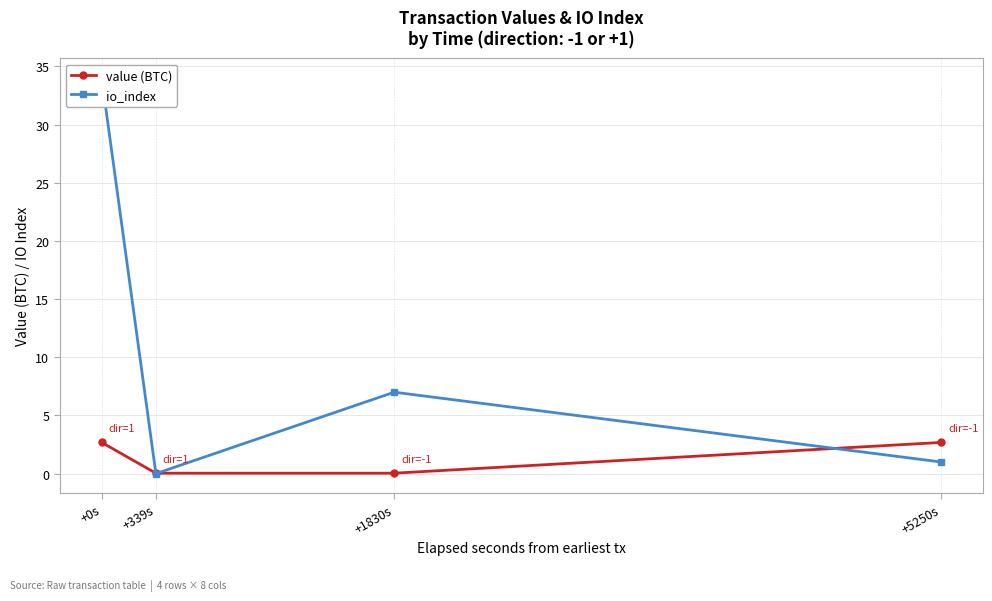

Which series has the largest range (max minus min)?

io_index